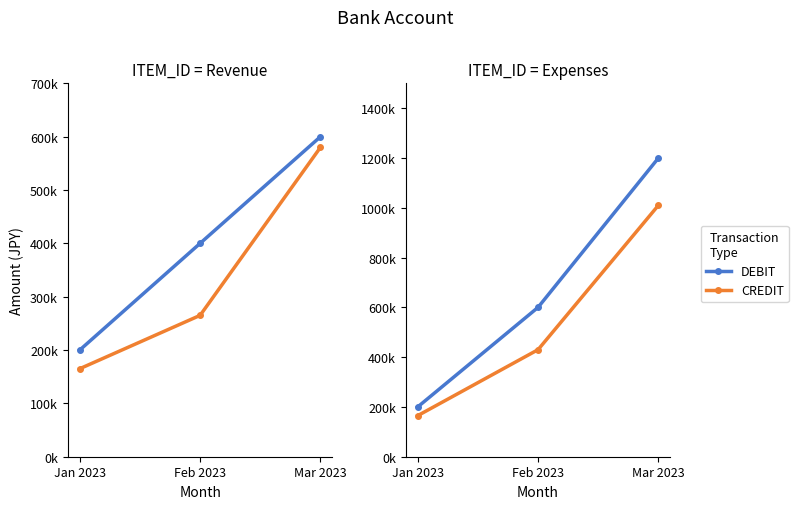

What are all the series names shown in the legend?

DEBIT, CREDIT